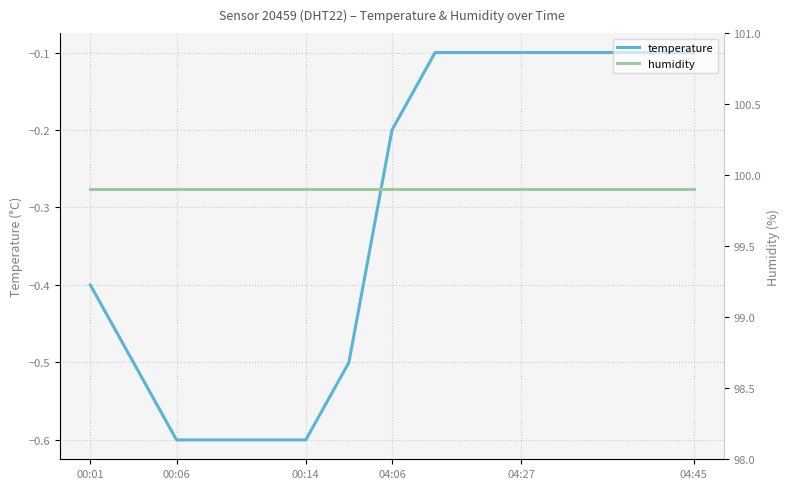

Is it true that humidity equals 99.9 at 00:01?

True